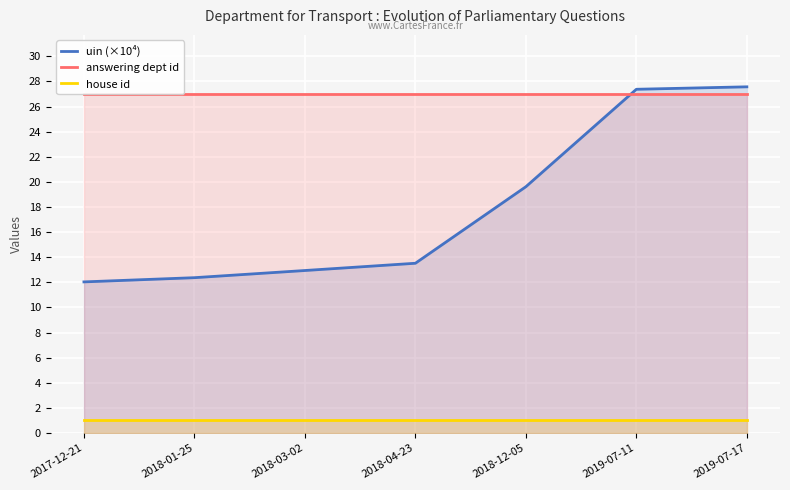

Which category has the highest value in the house id series?

2017-12-21